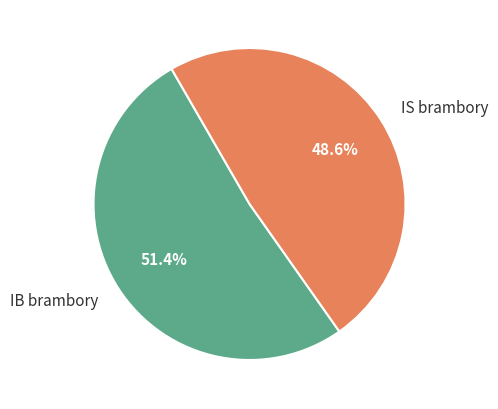

Do IS brambory and IB brambory together represent more than half of the pie?

Yes